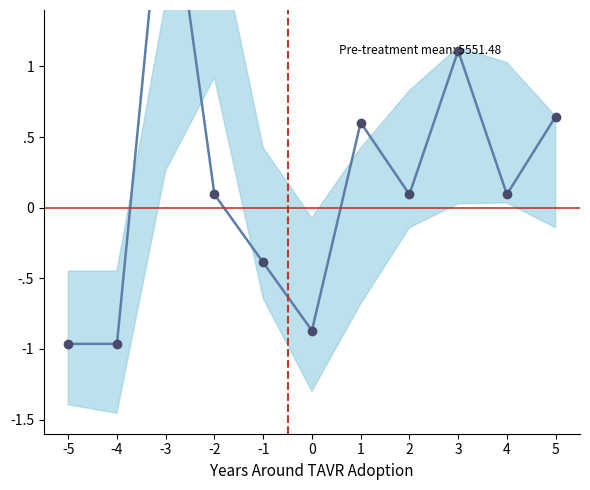

What is the sum of the values at 4 and -2?

0.2